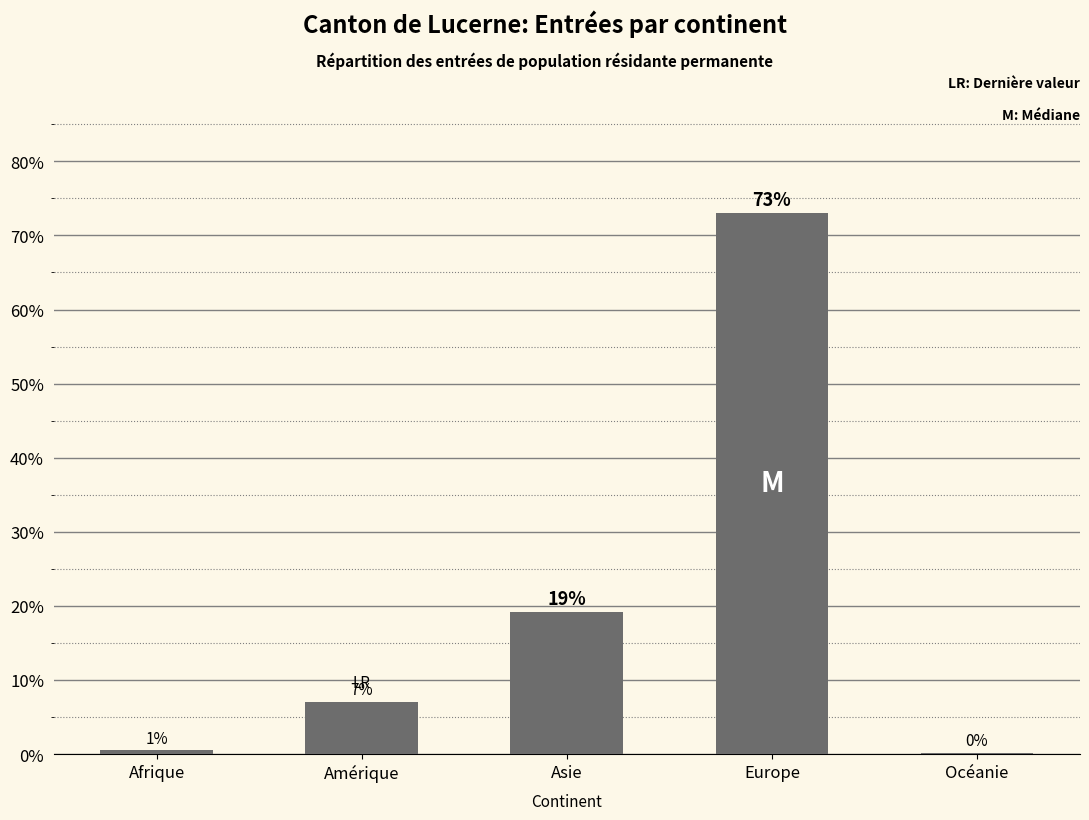

Rank the categories by value from highest to lowest.

Europe, Asie, Amérique, Afrique, Océanie